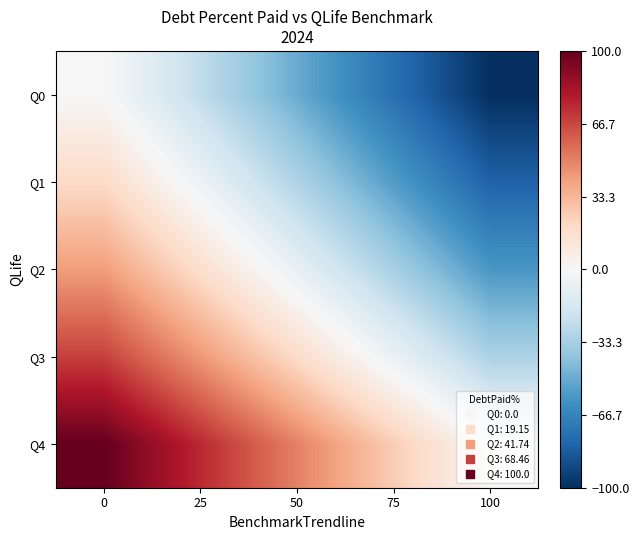

Reading left to right, transcribe all the data shown in this chart.

Q0: 0=0.0	25=-25.0	50=-50.0	75=-75.0	100=-100.0
Q1: 0=19.1	25=-5.9	50=-30.9	75=-55.9	100=-80.8
Q2: 0=41.7	25=16.7	50=-8.3	75=-33.3	100=-58.3
Q3: 0=68.5	25=43.5	50=18.5	75=-6.5	100=-31.5
Q4: 0=100.0	25=75.0	50=50.0	75=25.0	100=0.0